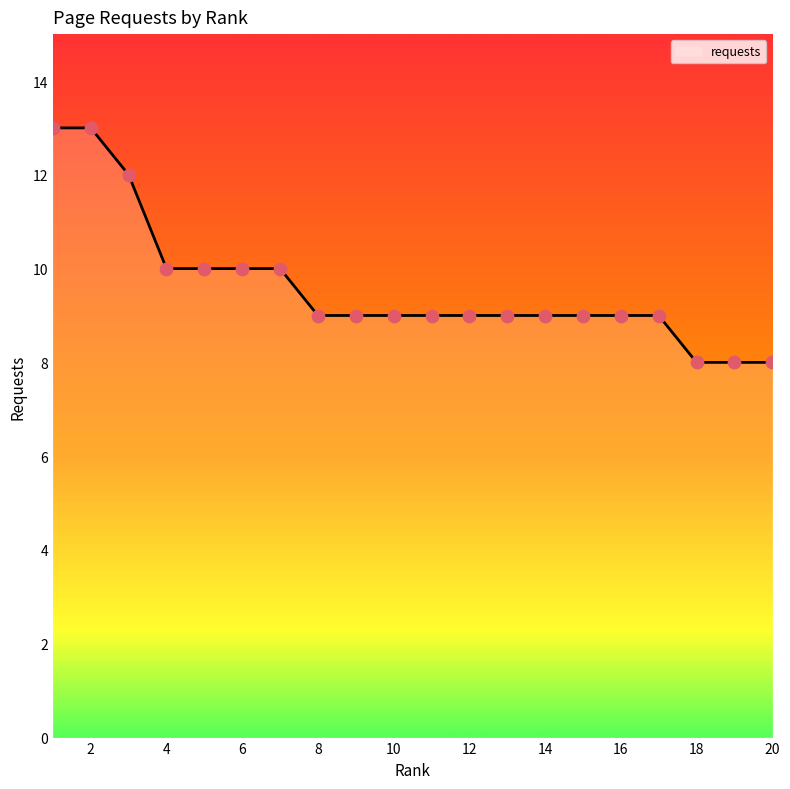

What is the difference between the maximum and minimum values?

5